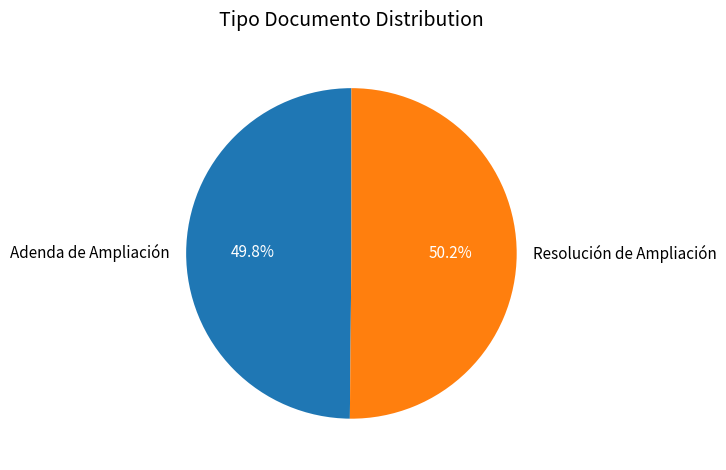

How much of the chart is everything except Resolución de Ampliación?

49.8%